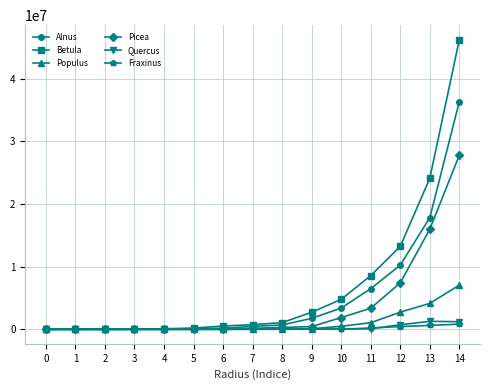

Which label corresponds to the largest value in the chart?

14